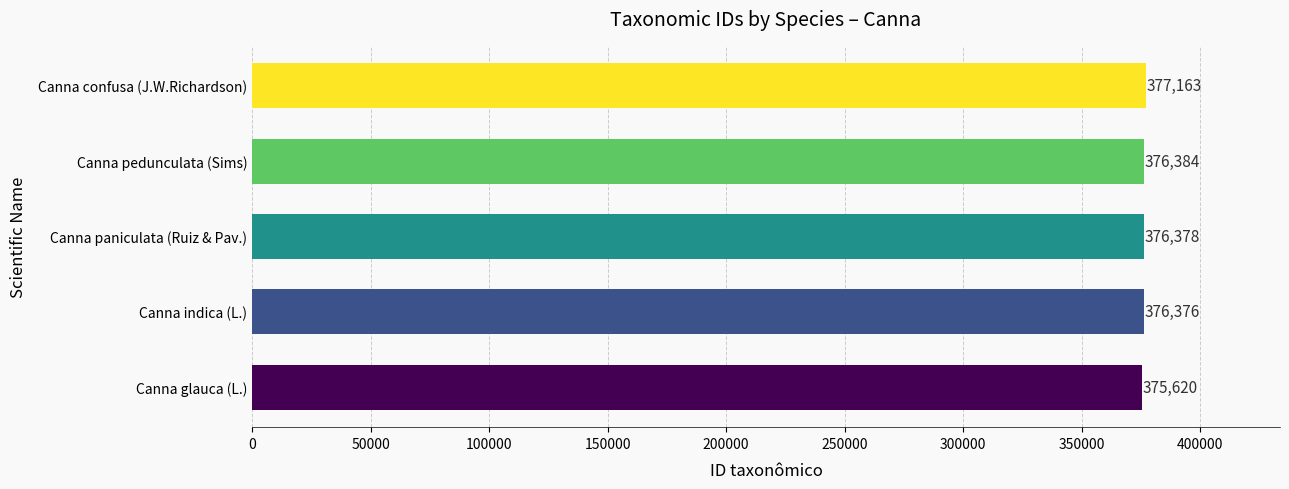

Reading bottom to top, what are all the values shown in this chart?

375620	376376	376378	376384	377163